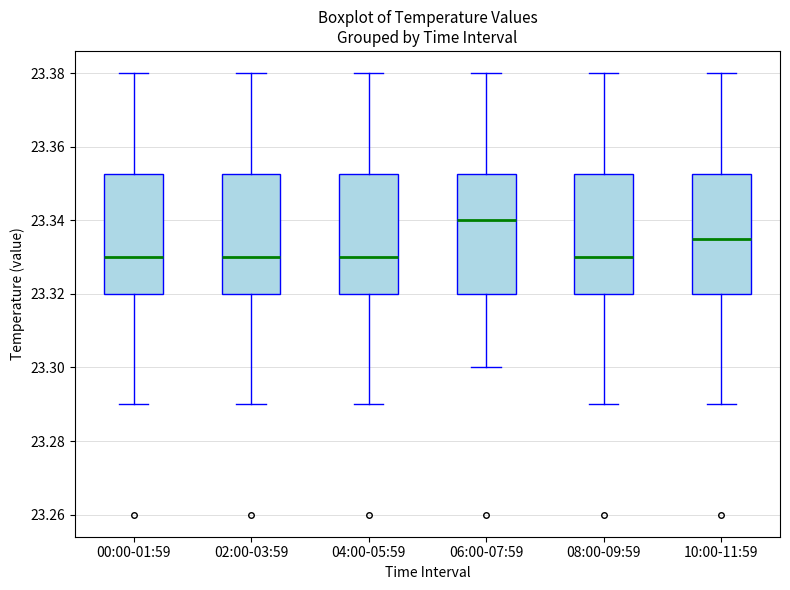

Where is the upper edge of the box for 10:00-11:59 on the y-axis? The values are not printed on the chart, so give them approximately, as read against the axis.

23.352